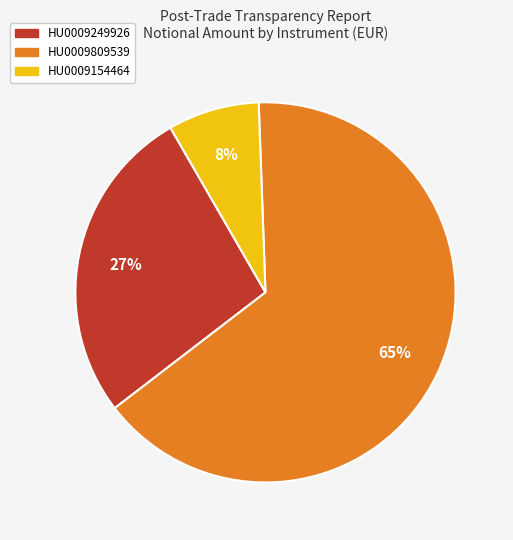

To the nearest percent, what is the difference between the largest and smallest slice percentages?

57%